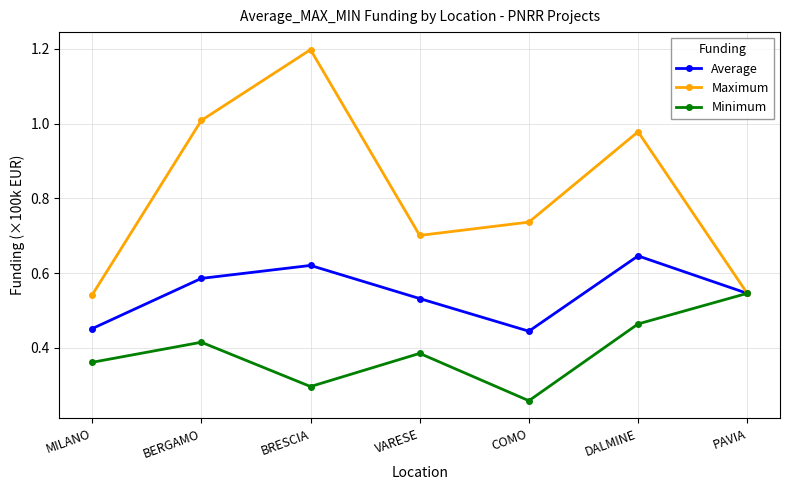

What is the sum of the Maximum values at PAVIA and VARESE?

1.2